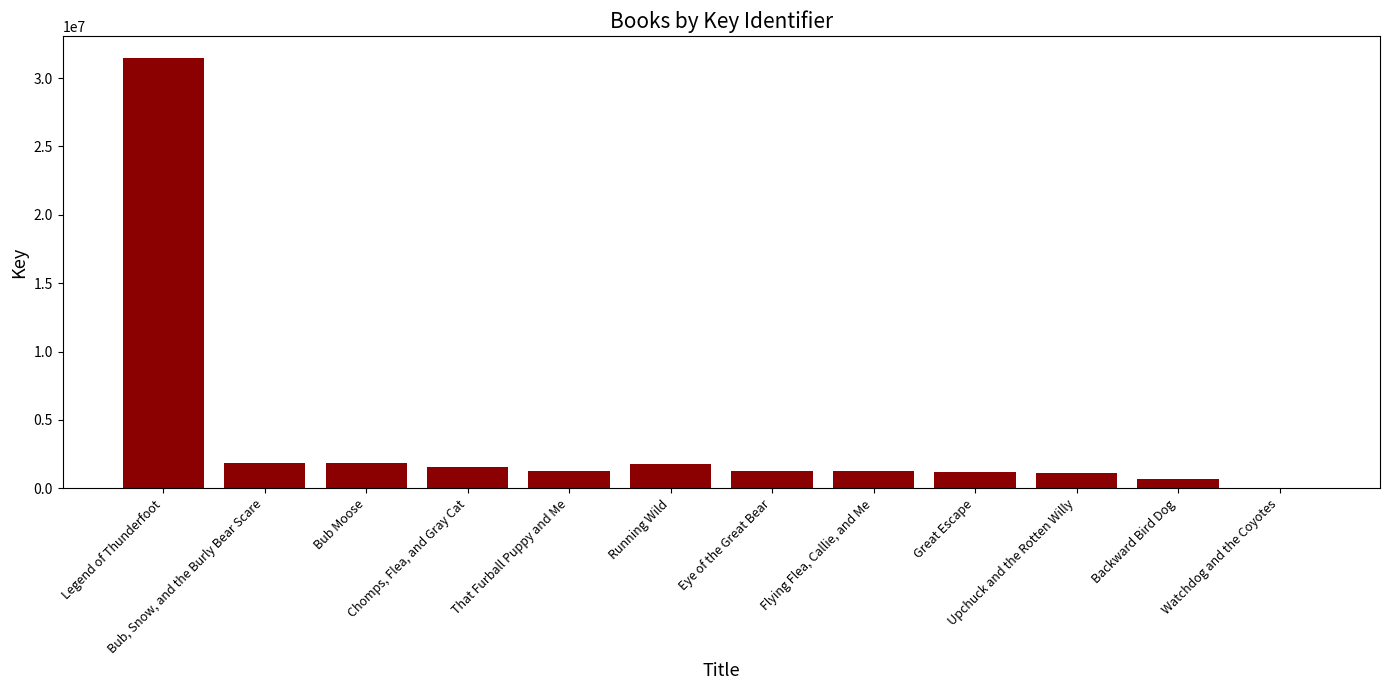

What is the average value?

3768003